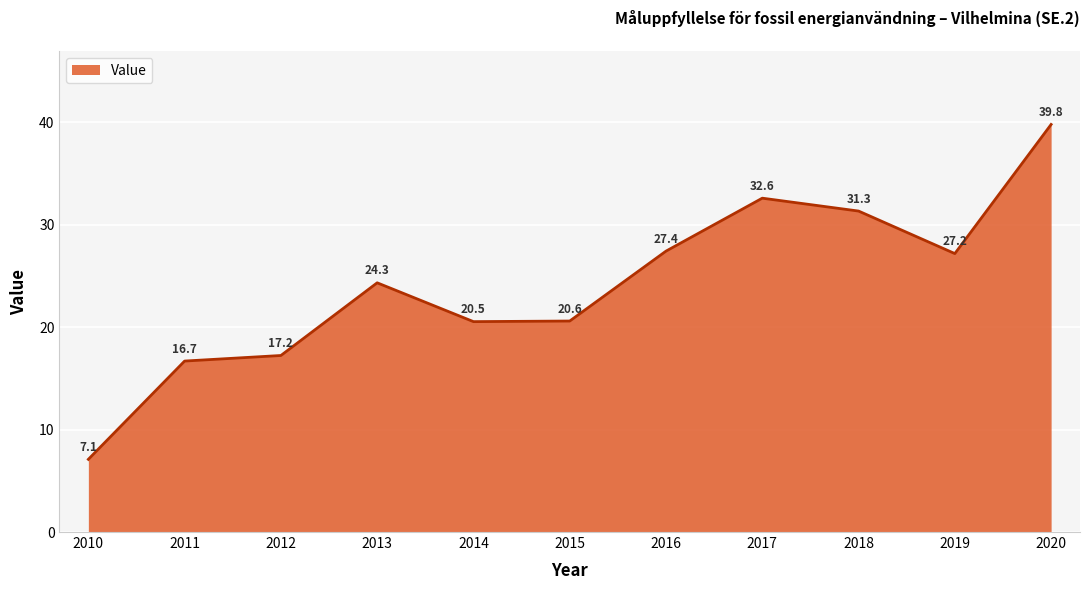

Reading right to left, list all the values displayed in this chart.

2020=39.8	2019=27.2	2018=31.3	2017=32.6	2016=27.4	2015=20.6	2014=20.5	2013=24.3	2012=17.2	2011=16.7	2010=7.1